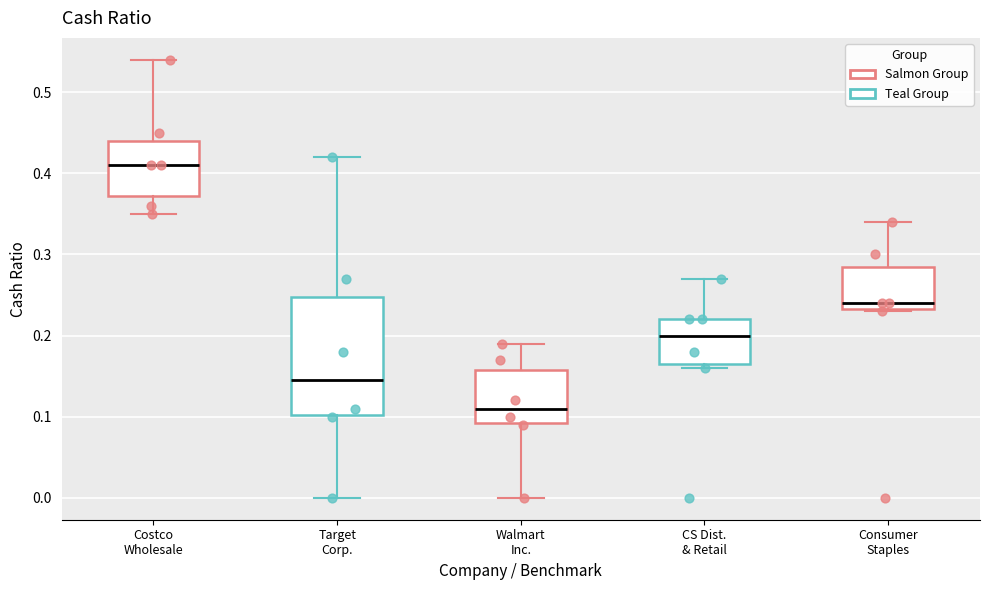

Reading left to right, read every box against the y-axis: the position of its median line, the range the box covers, and the ends of its whiskers. The values are not printed on the chart, so give them approximately, as read against the axis.

Costco Wholesale: median 0.41, box 0.37 to 0.44, whiskers 0.35 to 0.54
Target Corp.: median 0.15, box 0.10 to 0.25, whiskers 0.00 to 0.42
Walmart Inc.: median 0.11, box 0.09 to 0.16, whiskers 0.00 to 0.19
CS Dist. & Retail: median 0.20, box 0.17 to 0.22, whiskers 0.16 to 0.27
Consumer Staples: median 0.24, box 0.23 to 0.29, whiskers 0.23 to 0.34